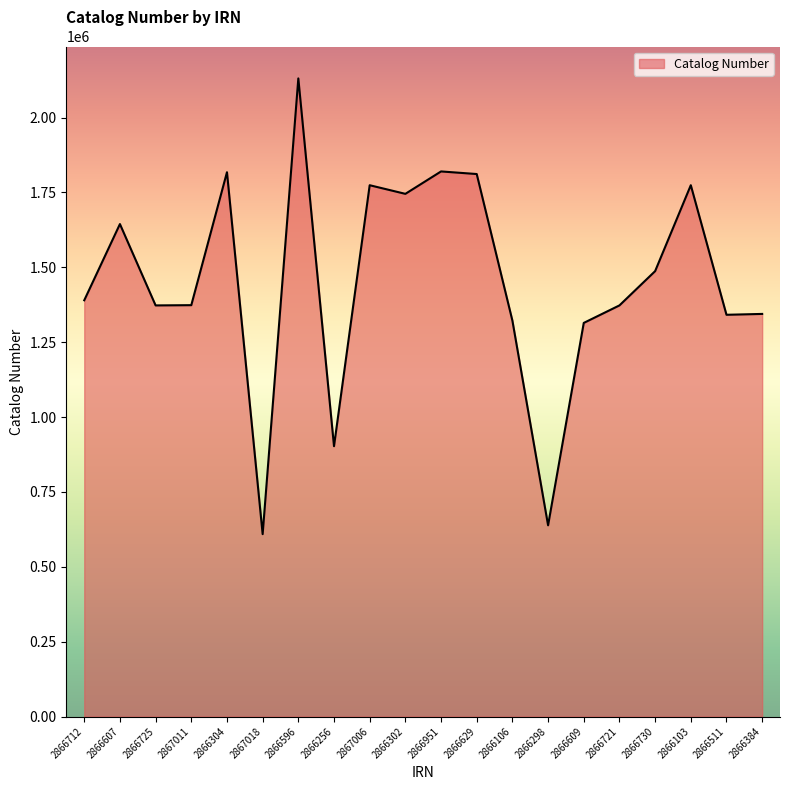

What is the smallest value displayed?

609038